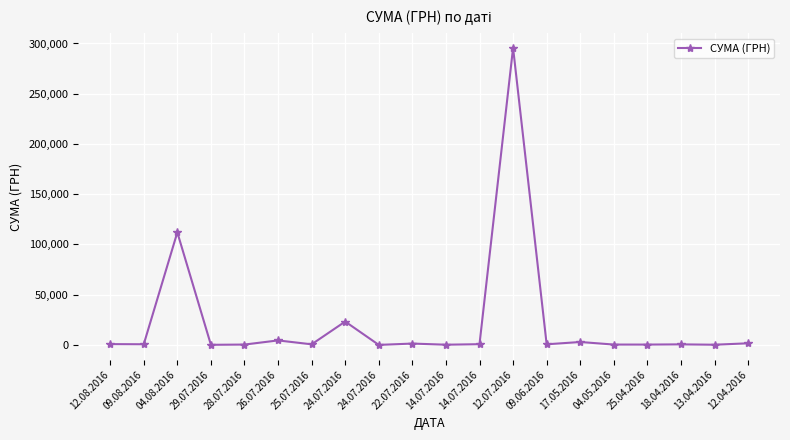

What is the sum of all values?

446413.6